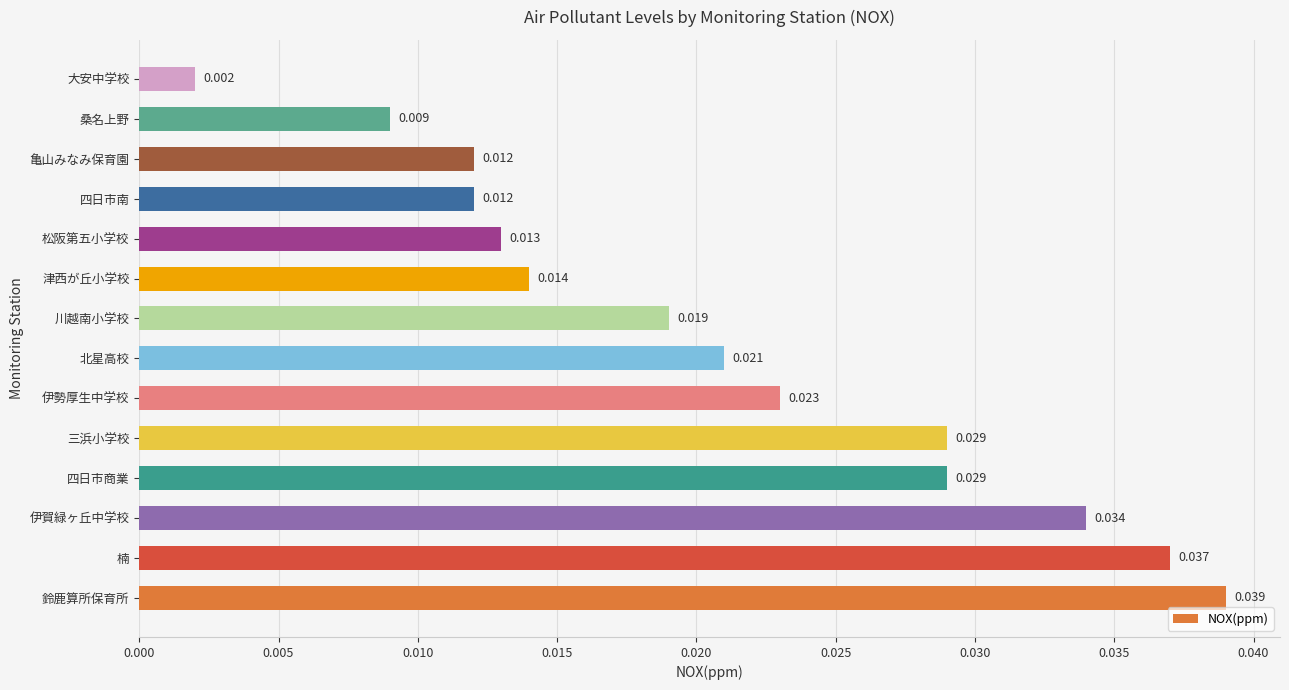

At which category does the chart reach its minimum across all series?

大安中学校